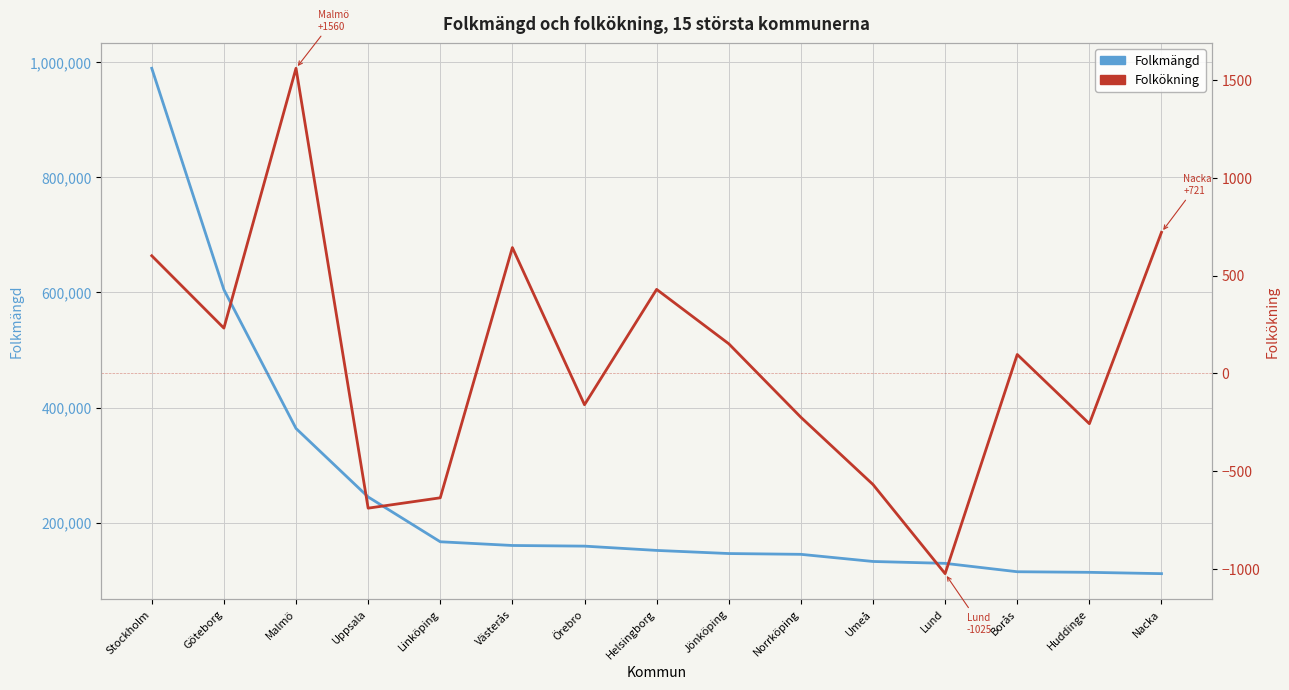

Where does the Folkökning series first go above 96?

Stockholm